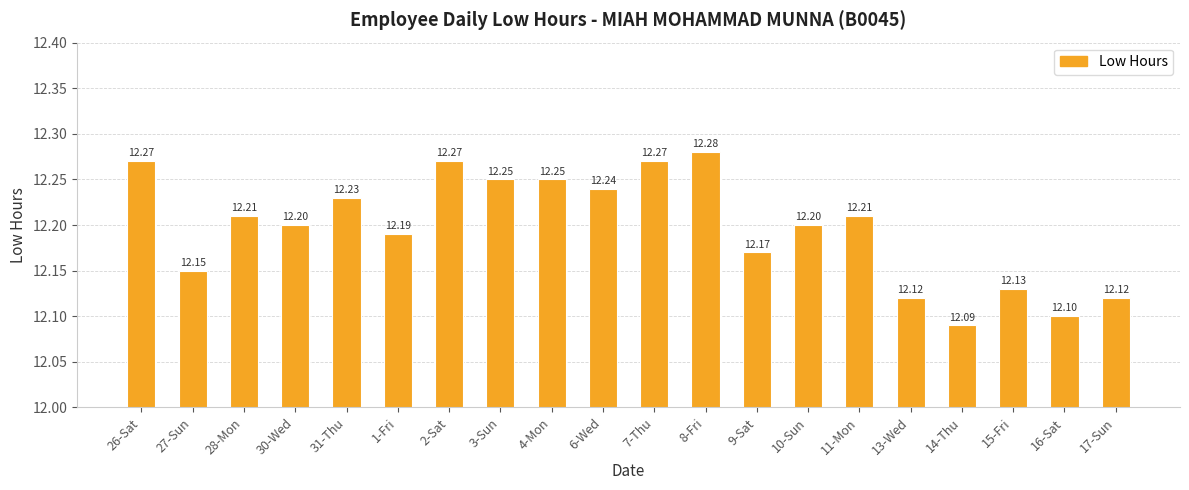

Between 7-Thu and 4-Mon, which is larger?

7-Thu